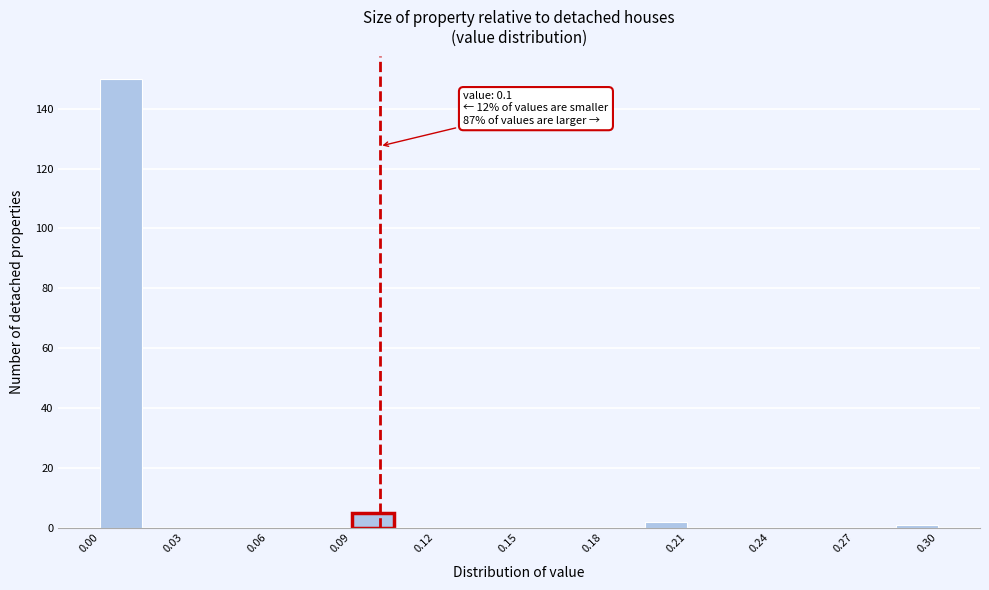

Read against the x-axis, roughly where is the centre of the tallest bar?

0.010